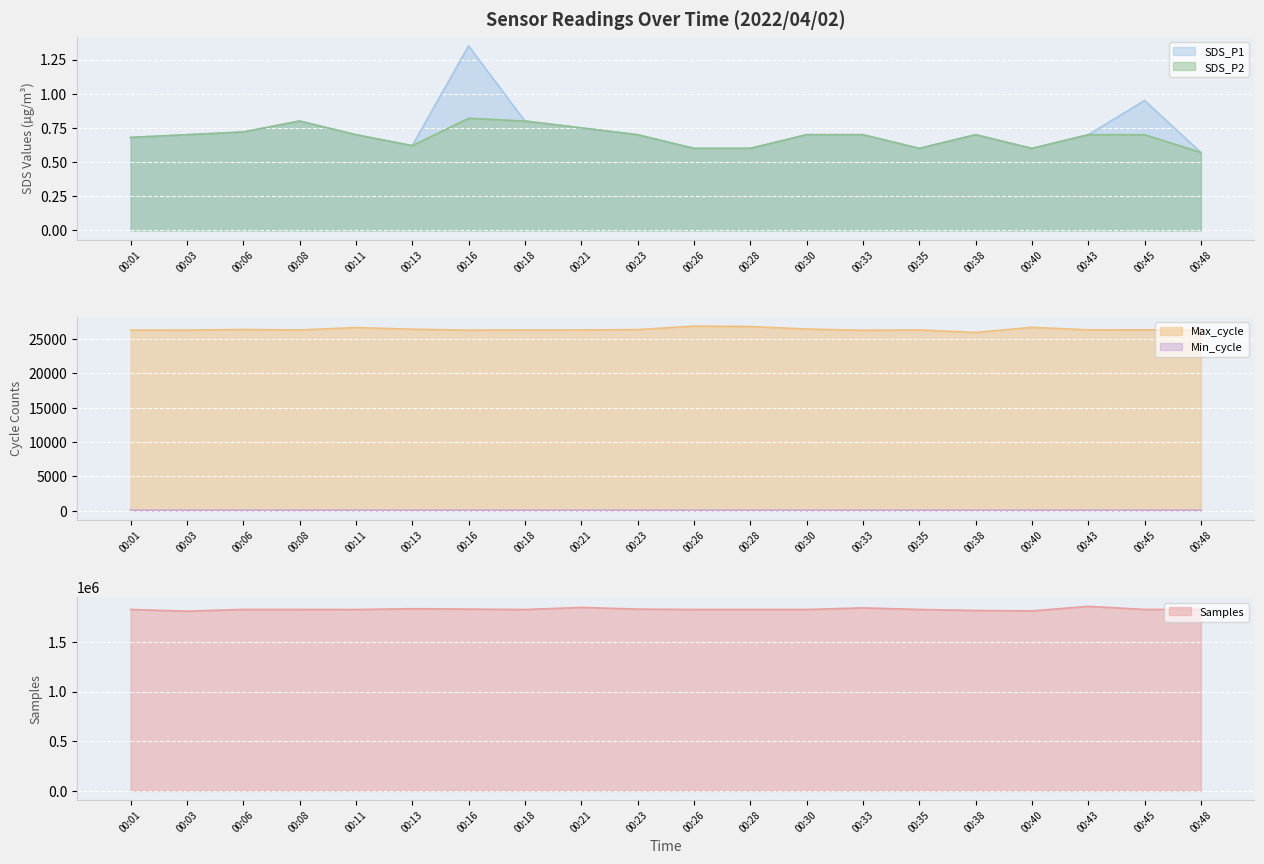

How many categories are shown in the chart?

20